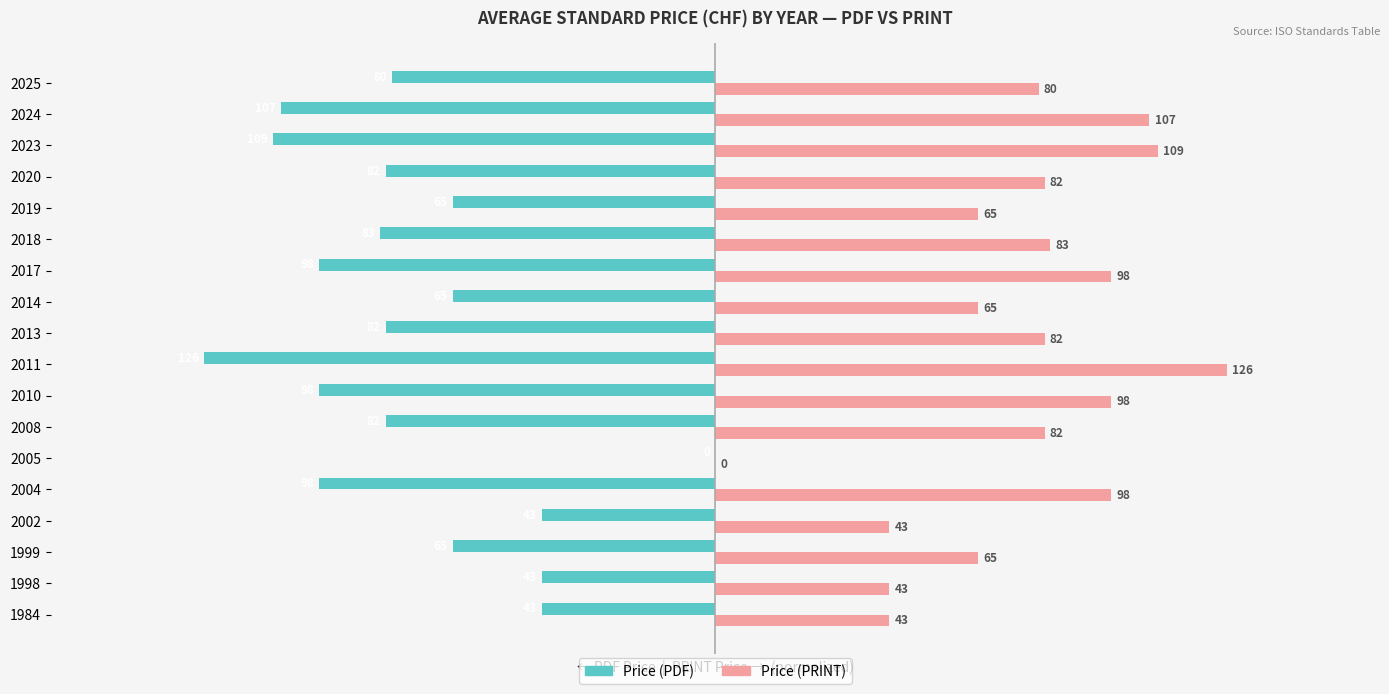

What are all the series names shown in the legend?

Price (PDF), Price (PRINT)